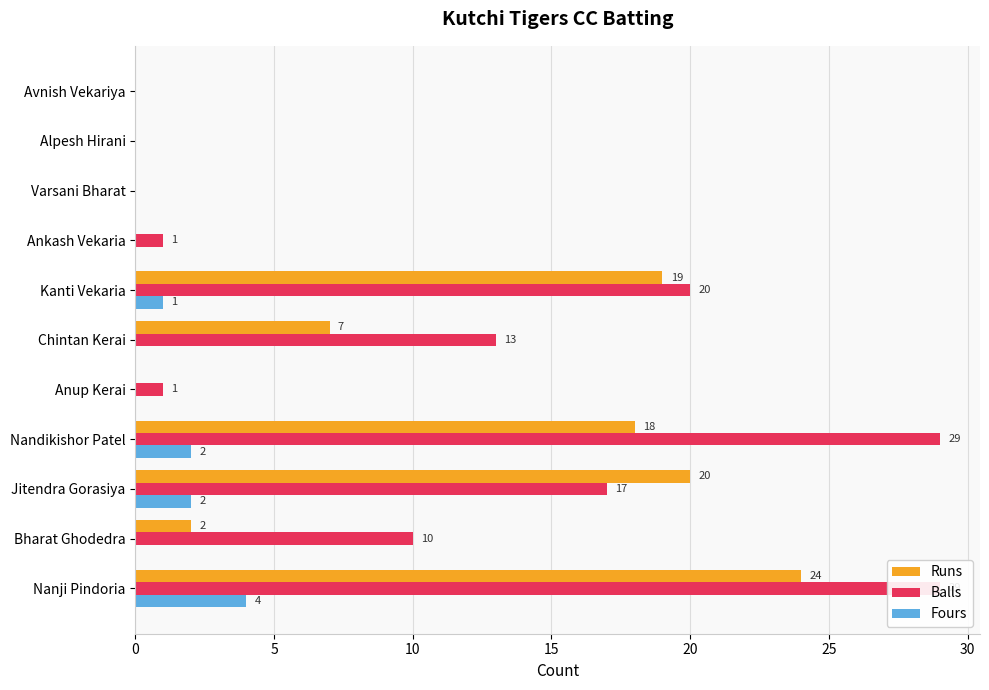

How many bars are there in each group?

3